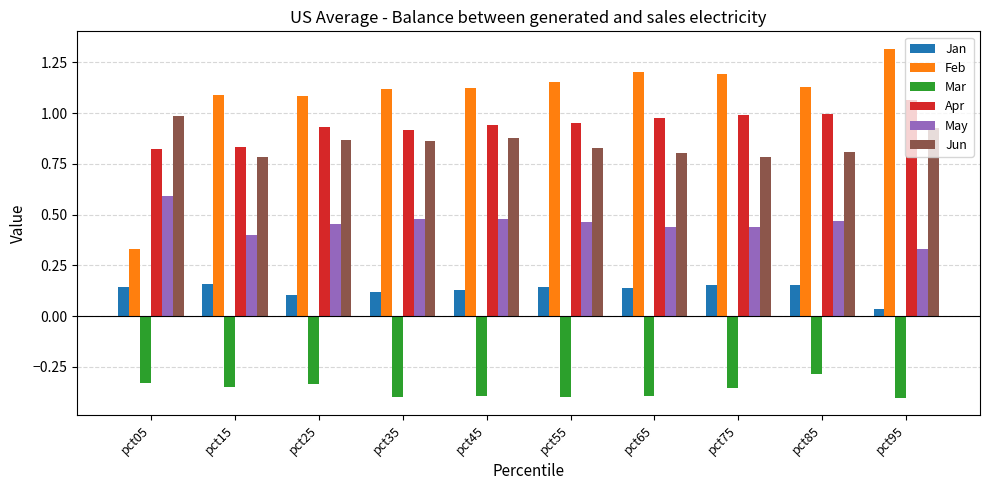

At pct15, list the series in order from largest to smallest.

Feb, Apr, Jun, May, Jan, Mar